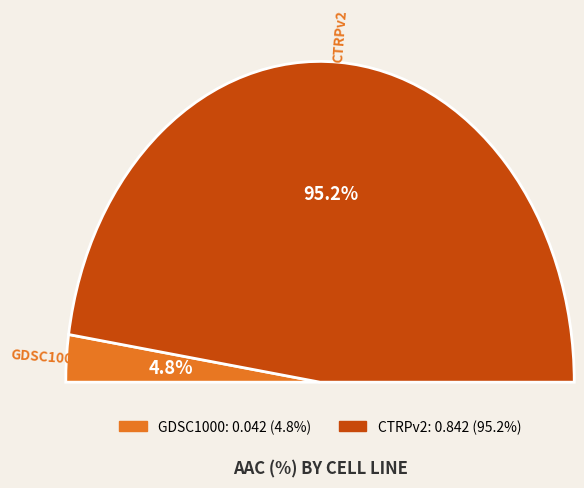

Is it true that CTRPv2 is 85% of the pie?

False